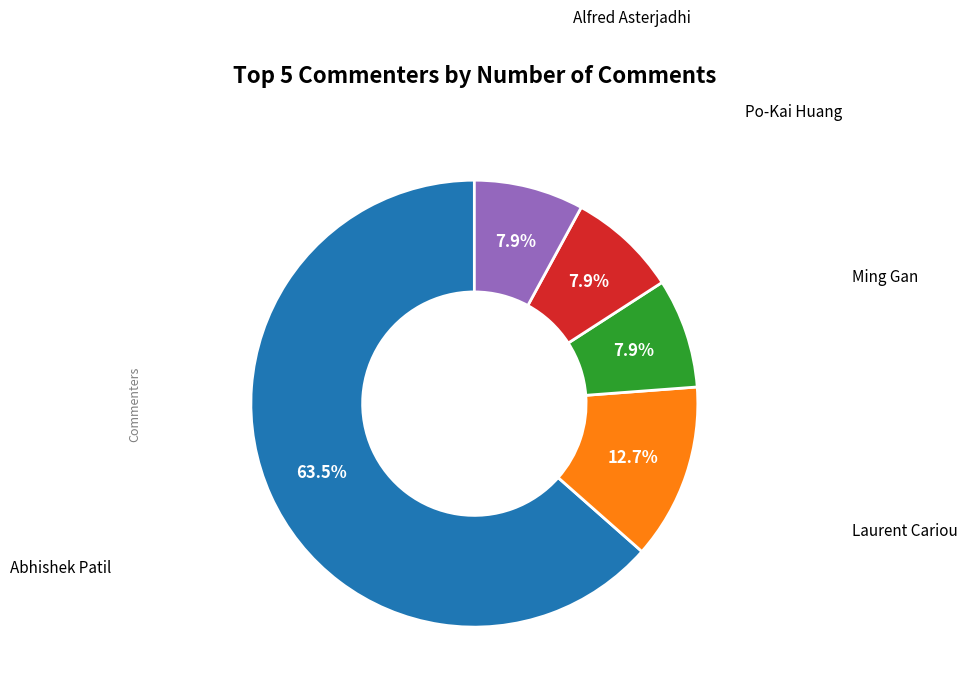

Is there a majority slice in this chart?

Yes